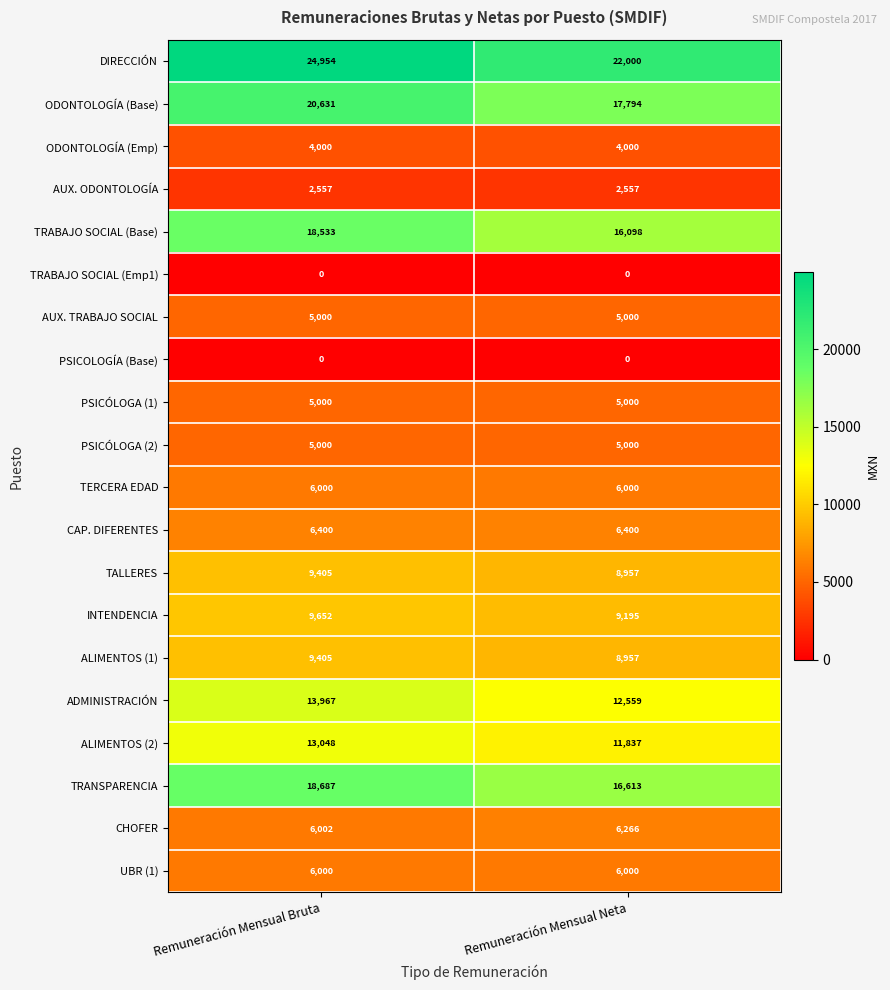

Which category has the highest value across all series?

Remuneración Mensual Bruta